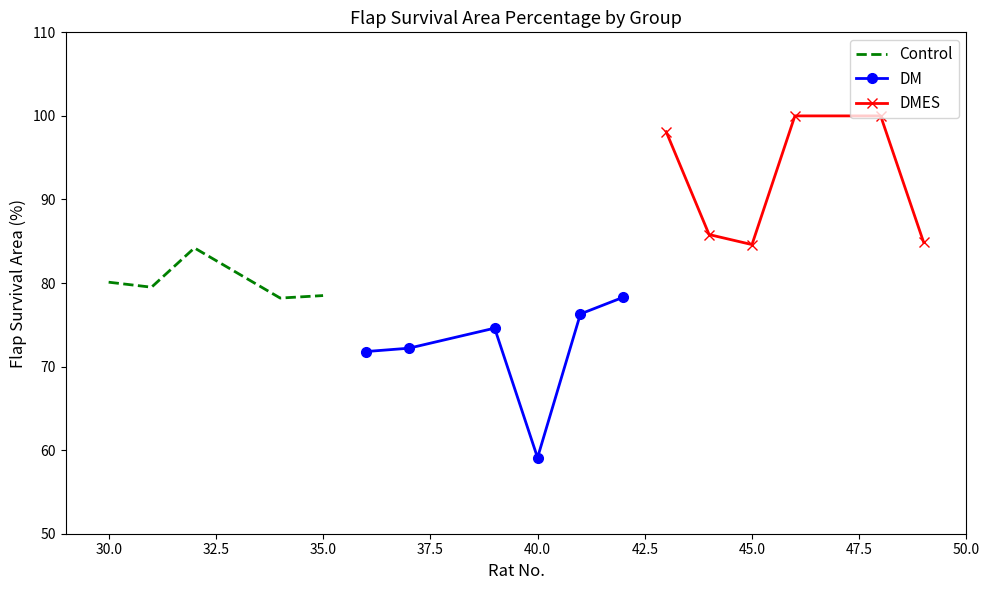

How many lines are shown in the chart?

3